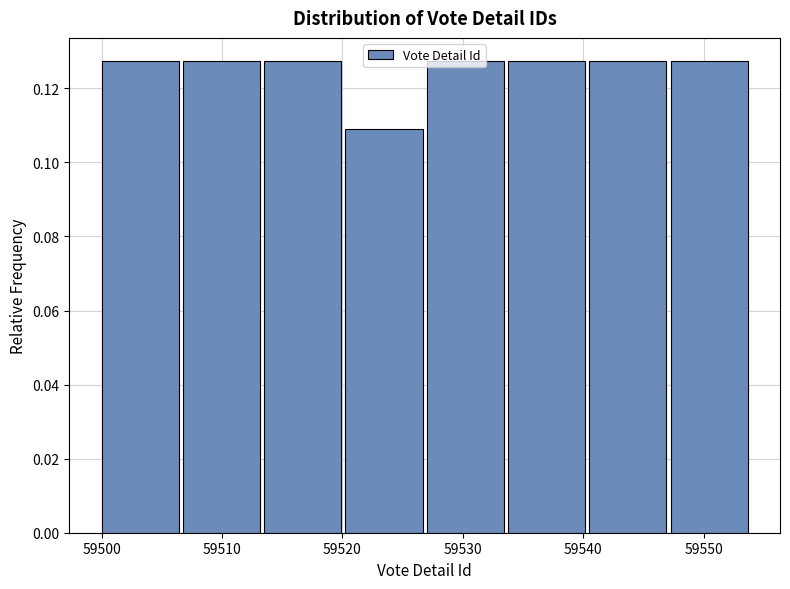

How tall is the bar that spans 59520 to 59527 on the x-axis? Neither the bar edges nor the heights are printed on the chart, so give them approximately, as read against the axes.

0.110